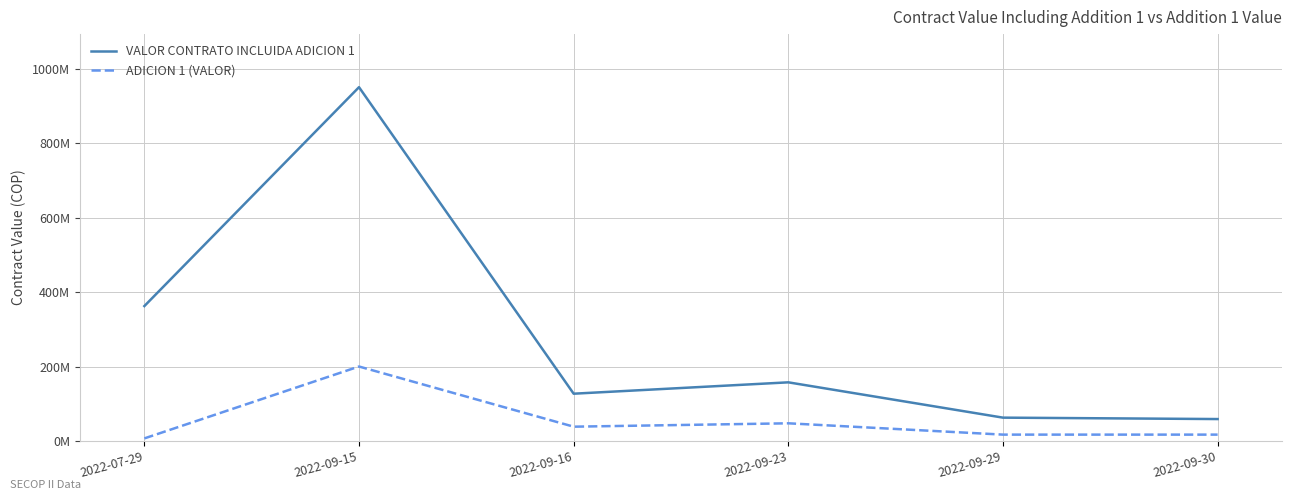

Which category has the lowest value across all series?

2022-07-29